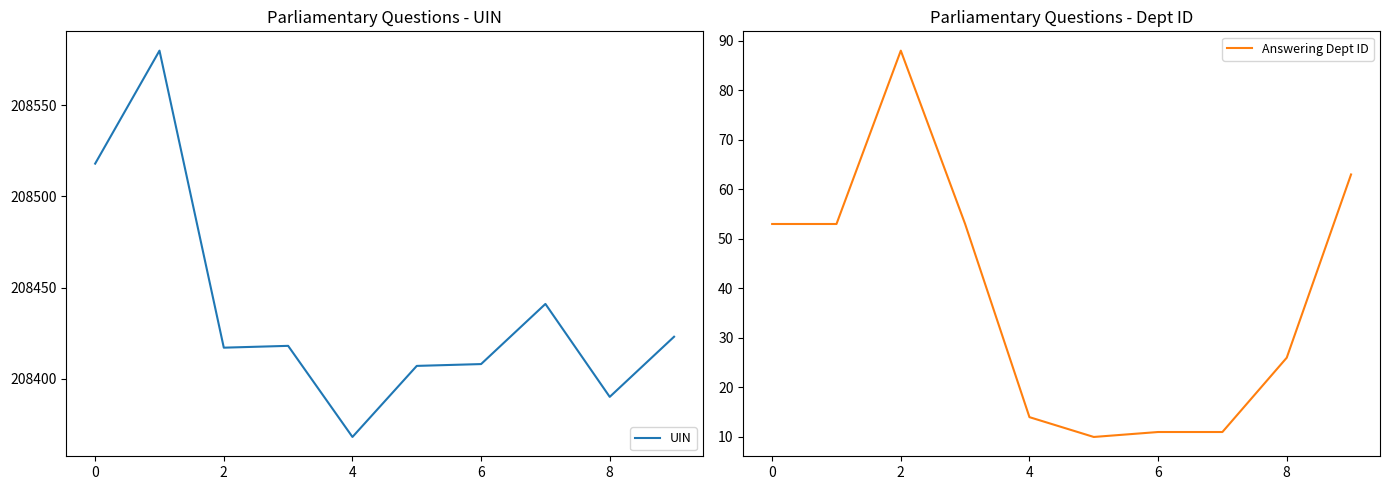

The value of UIN at 8 is 342391. True or false?

False